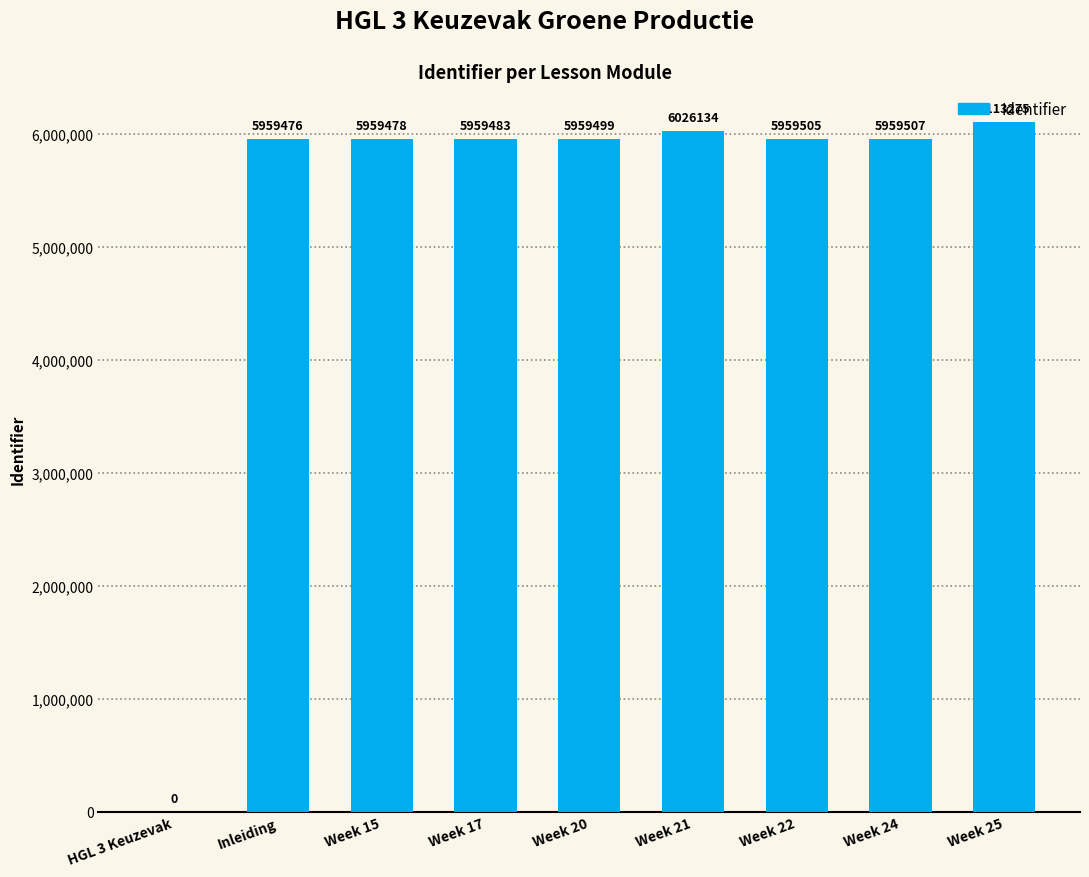

How many distinct data groups are displayed?

1